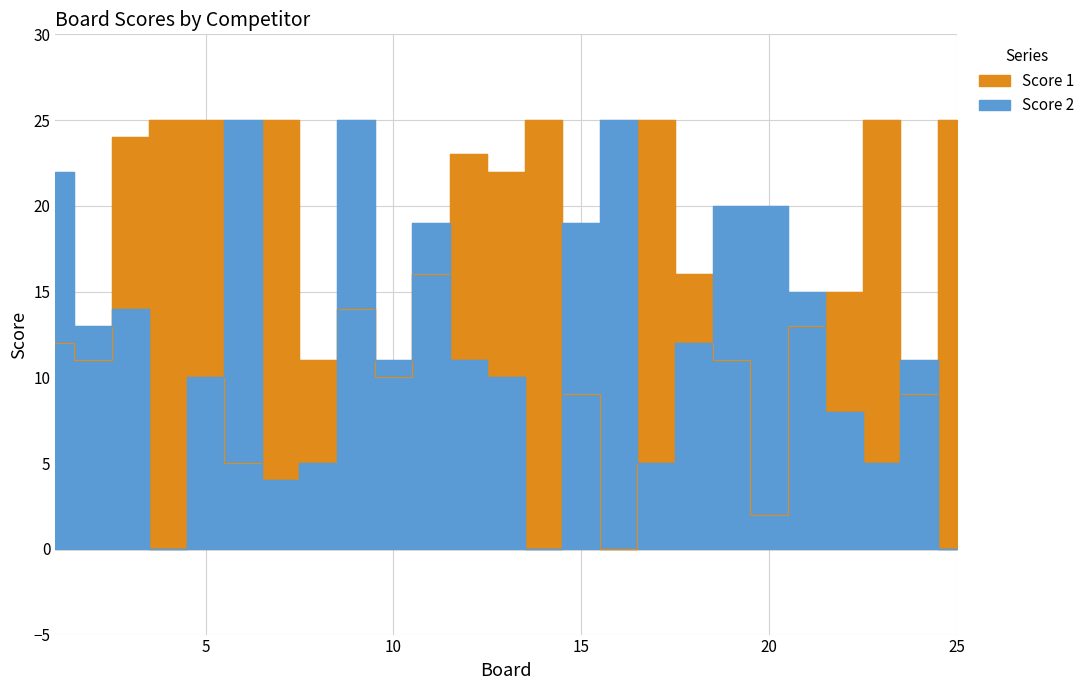

What is the difference between the maximum and second lowest values in the Score 2 series?

25